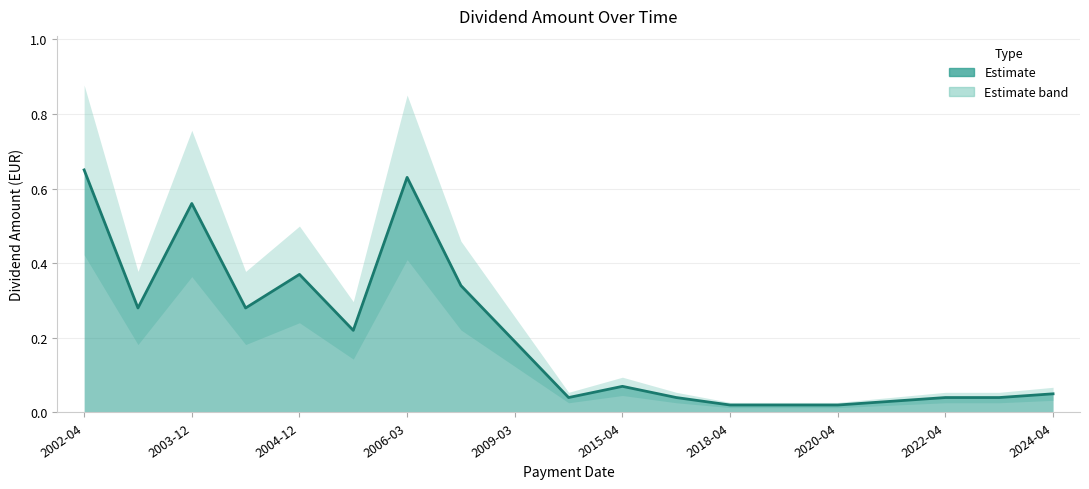

What is the change in value from 2003-03-31 to 2021-04-23?

-0.2